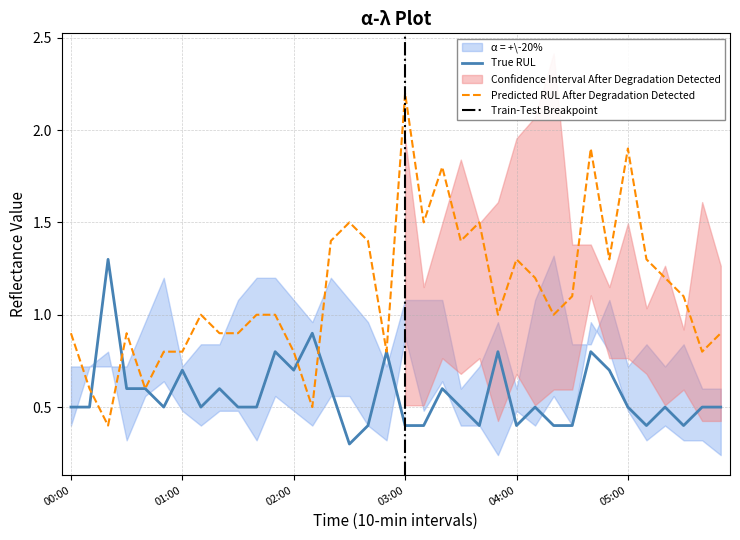

After their last crossing, which series has the higher values: 11.058 or 2.047?

11.058